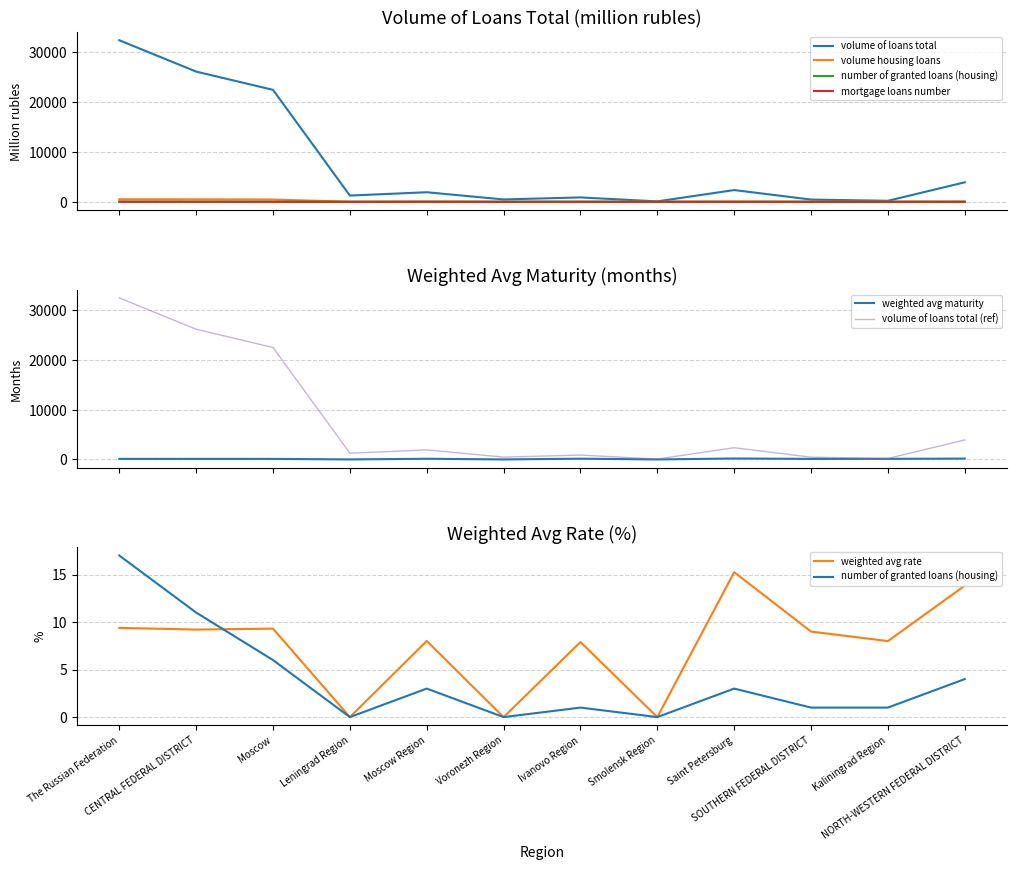

True or false: number of granted loans (housing) and weighted avg rate intersect in this chart.

True